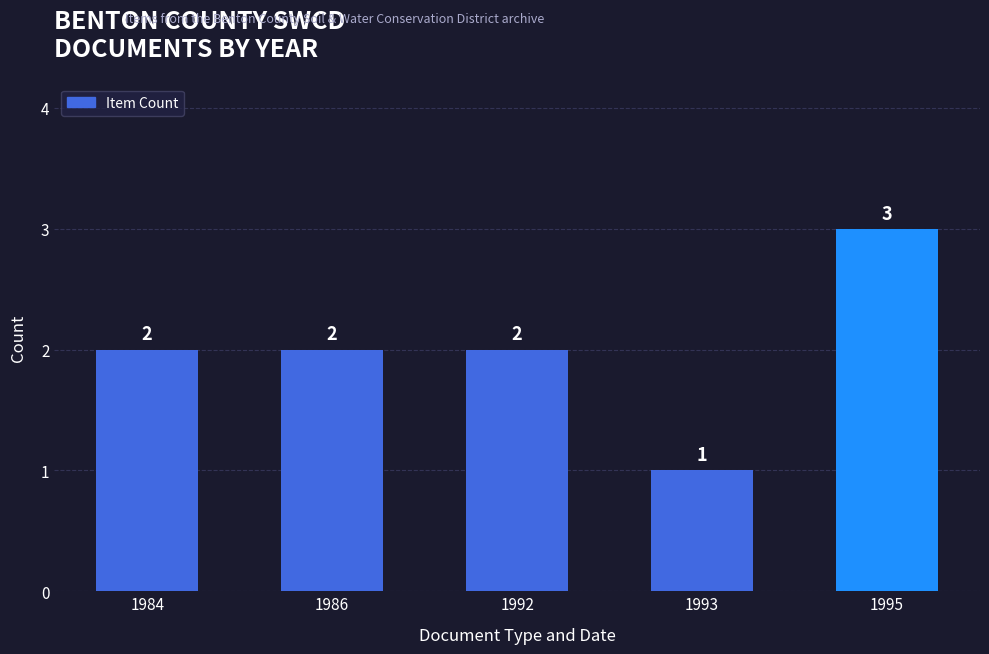

Is it true that the value at 1986 is 3?

False